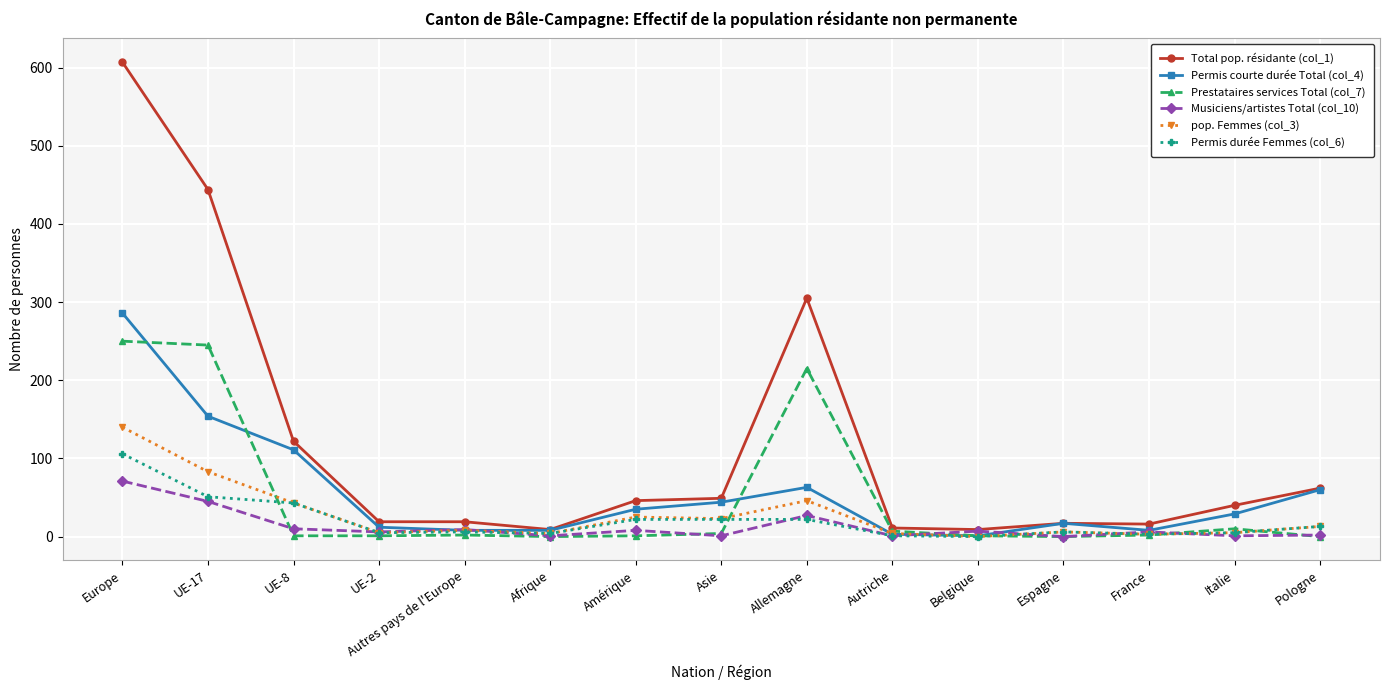

Which series has the widest spread of values?

Total pop. résidante (col_1)